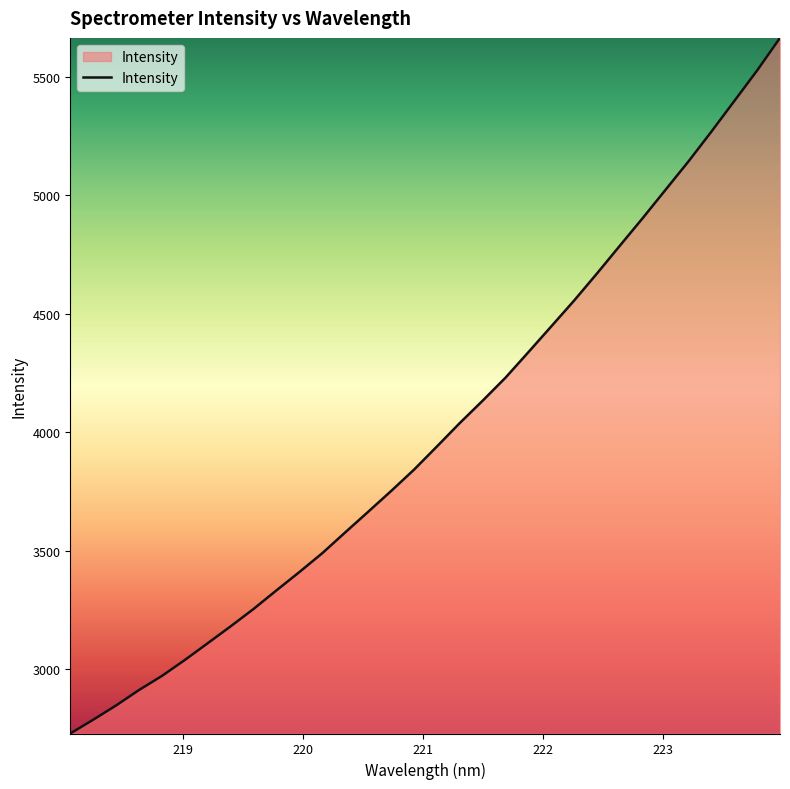

What is the greatest value displayed?

5663.0